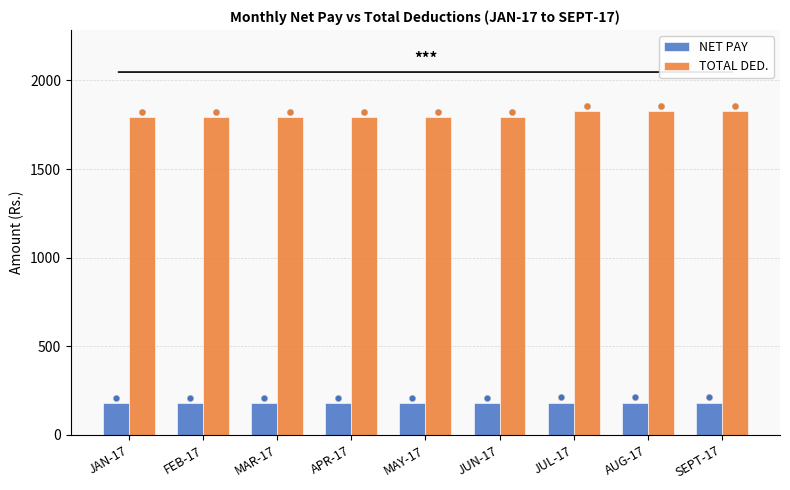

Is the value of NET PAY at JUL-17 greater than the value of TOTAL DED. at JUL-17?

No